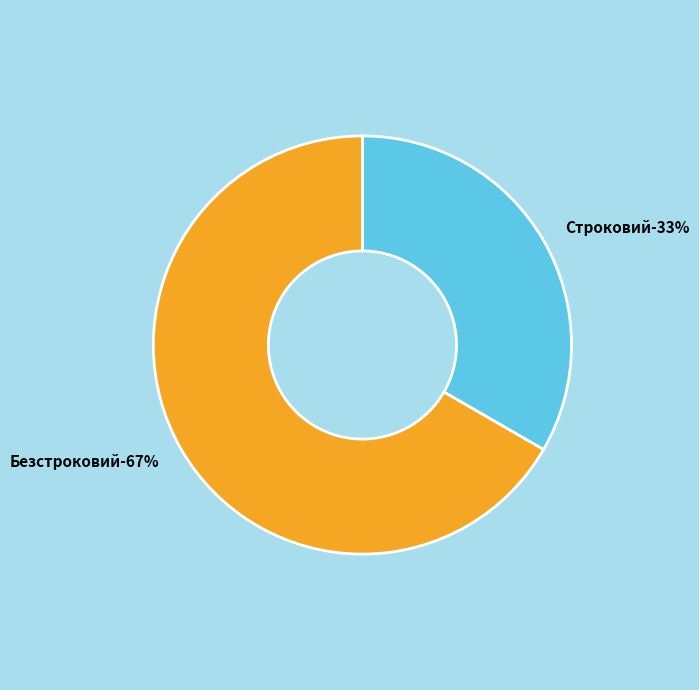

What percentage do Безстроковий and Строковий together represent?

100.0%